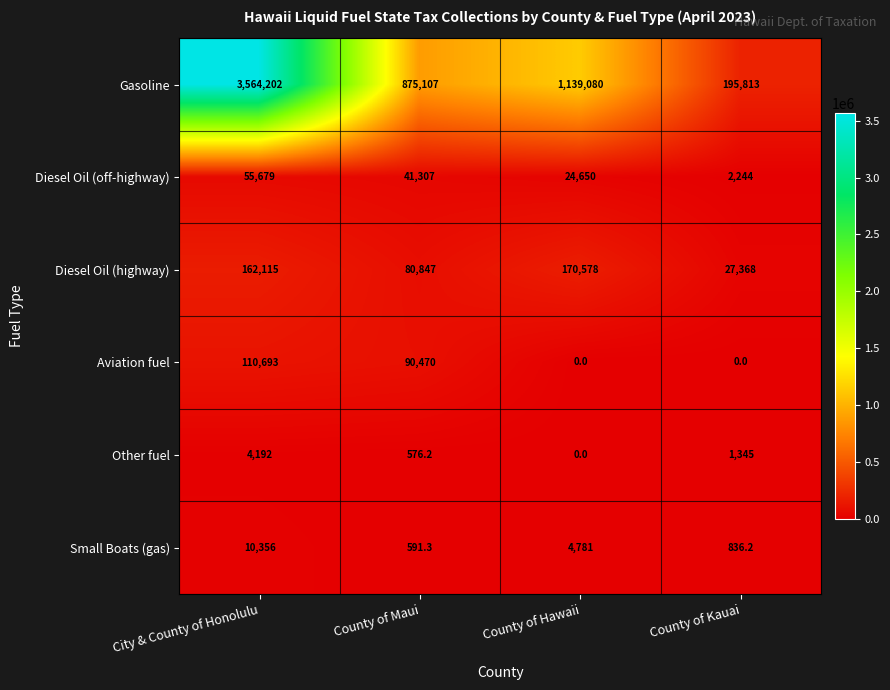

Which series has the largest total across all categories?

Gasoline